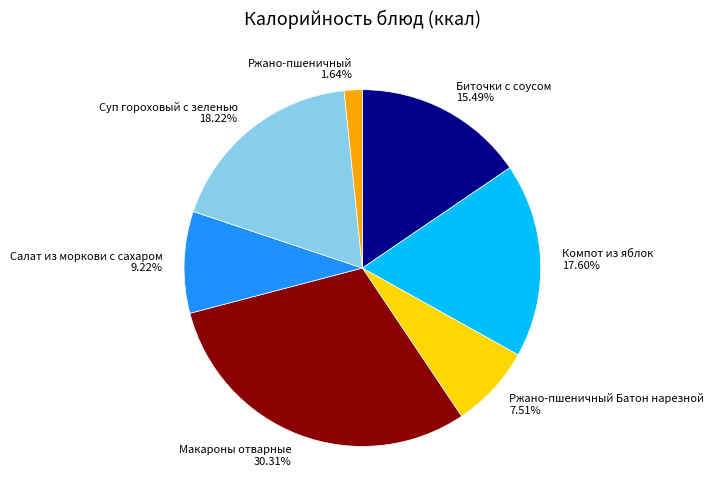

Combined, what portion of the pie is Ржано-пшеничный Батон нарезной and Макароны отварные?

37.8%